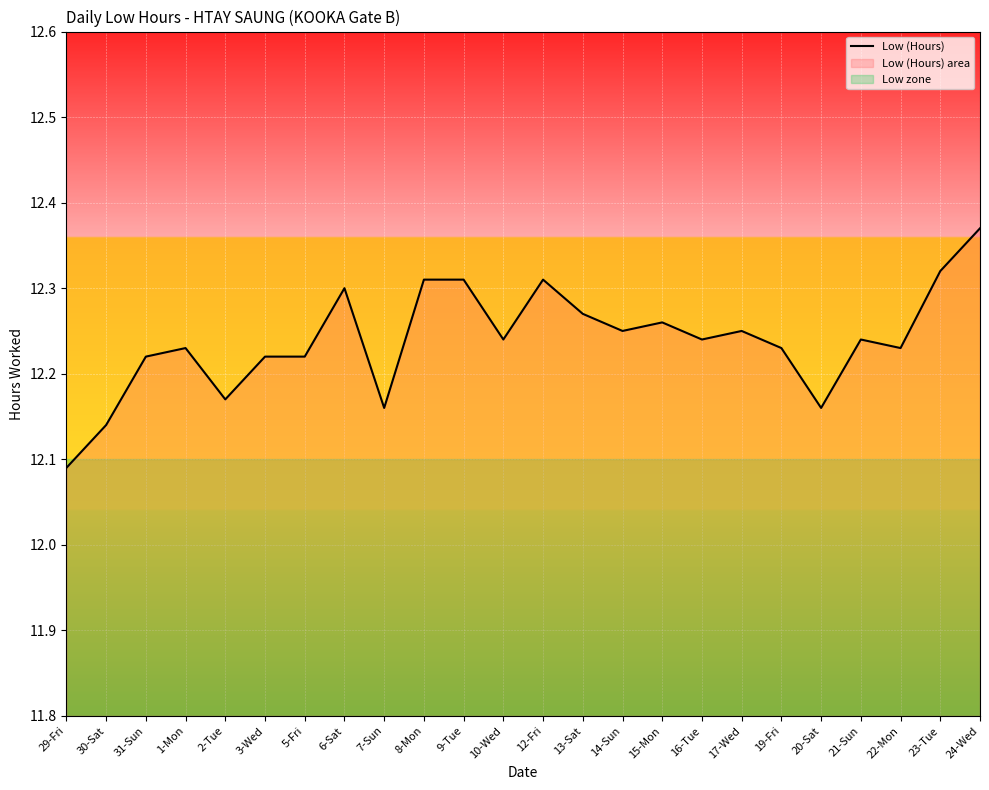

Where is the data nearest to the value 12?

29-Fri